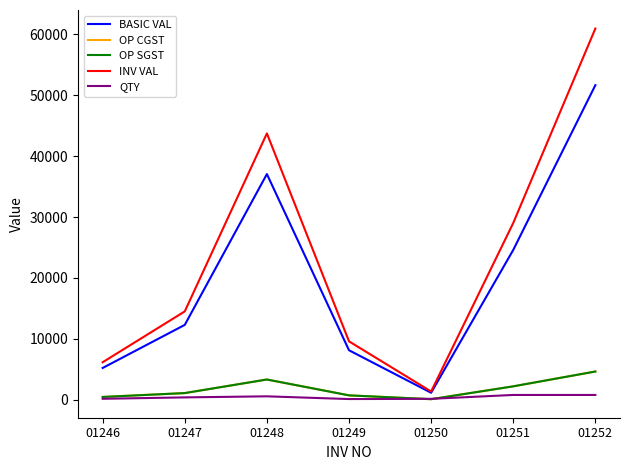

Reading left to right, what are all the values shown in this chart?

BASIC VAL: 5227.5	12300.0	37051.7	8133.3	1158.9	24600.0	51640.0
OP CGST: 470.5	1107.0	3334.7	732.0	104.3	2214.0	4647.6
OP SGST: 470.5	1107.0	3334.7	732.0	104.3	2214.0	4647.6
INV VAL: 6168.5	14514.0	43721.0	9597.3	1367.5	29028.0	60935.2
QTY: 170.0	400.0	574.0	126.0	163.0	800.0	800.0